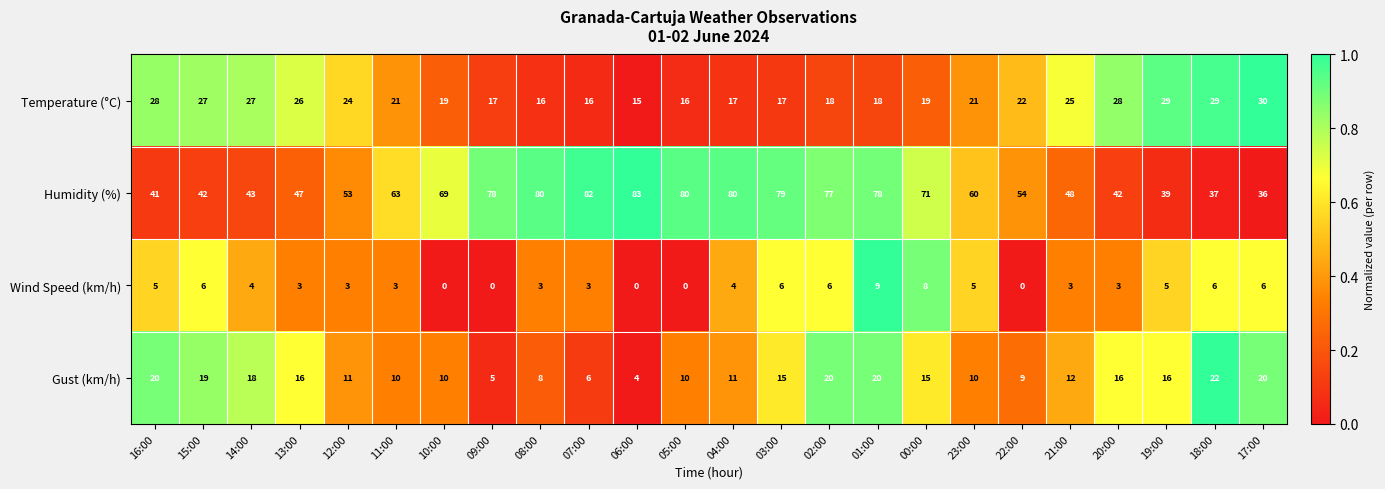

At which label does Wind Speed (km/h) first exceed 4?

16:00